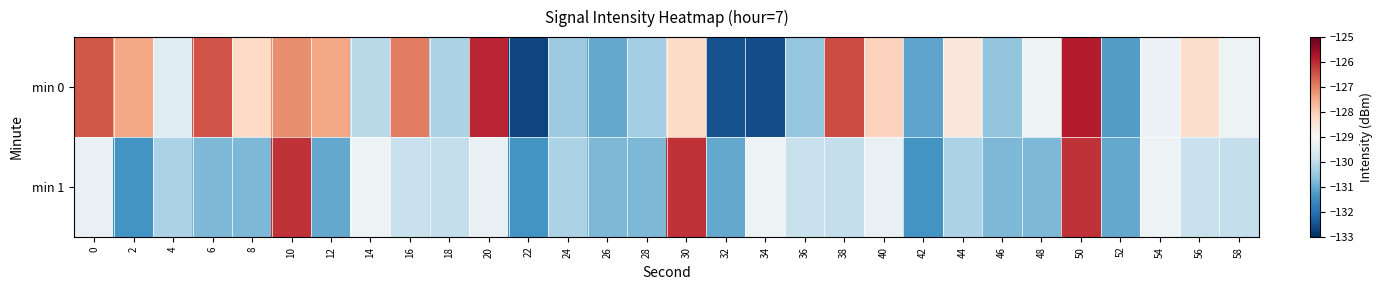

At 36, list the series in order from largest to smallest.

min 1, min 0